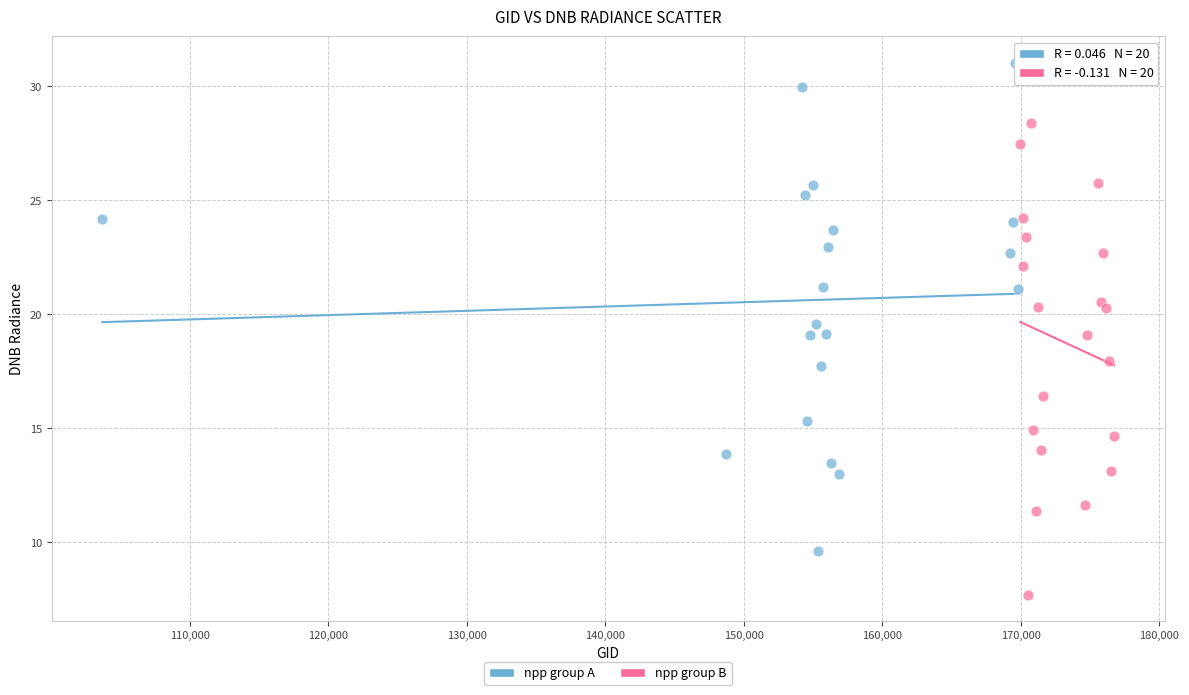

Which series reaches the minimum Y coordinate?

npp group B